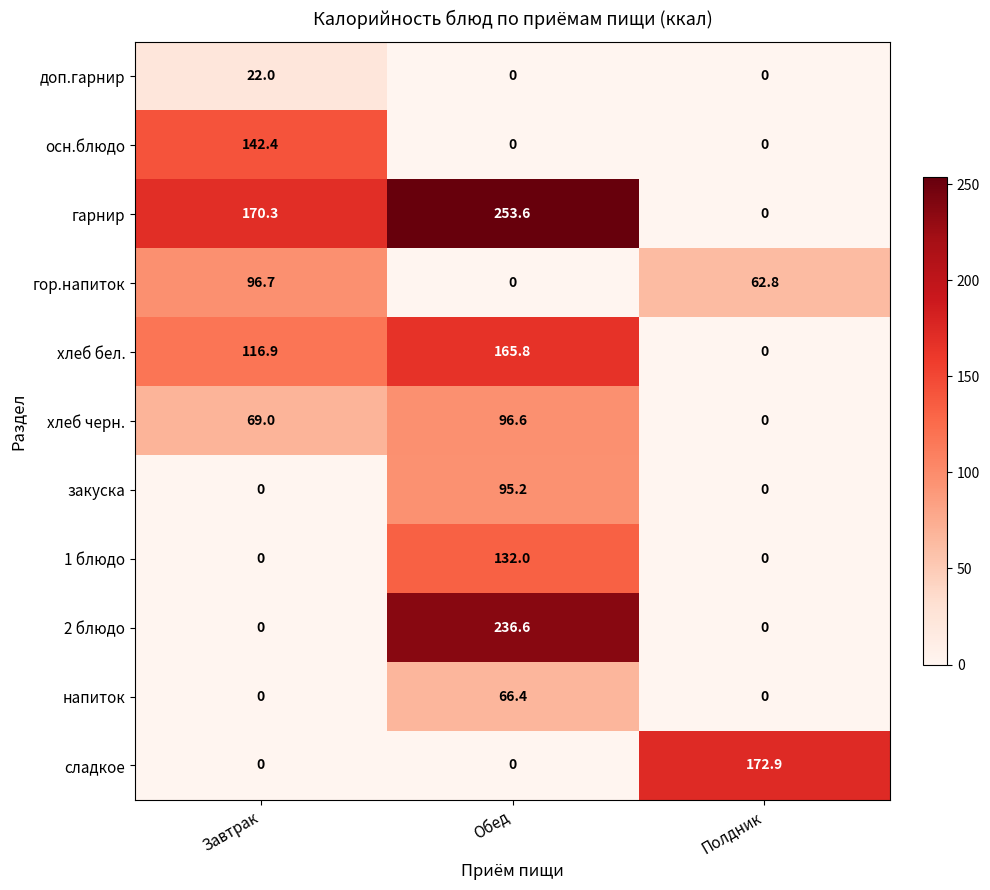

What is the difference between the highest and lowest values at Завтрак?

170.3